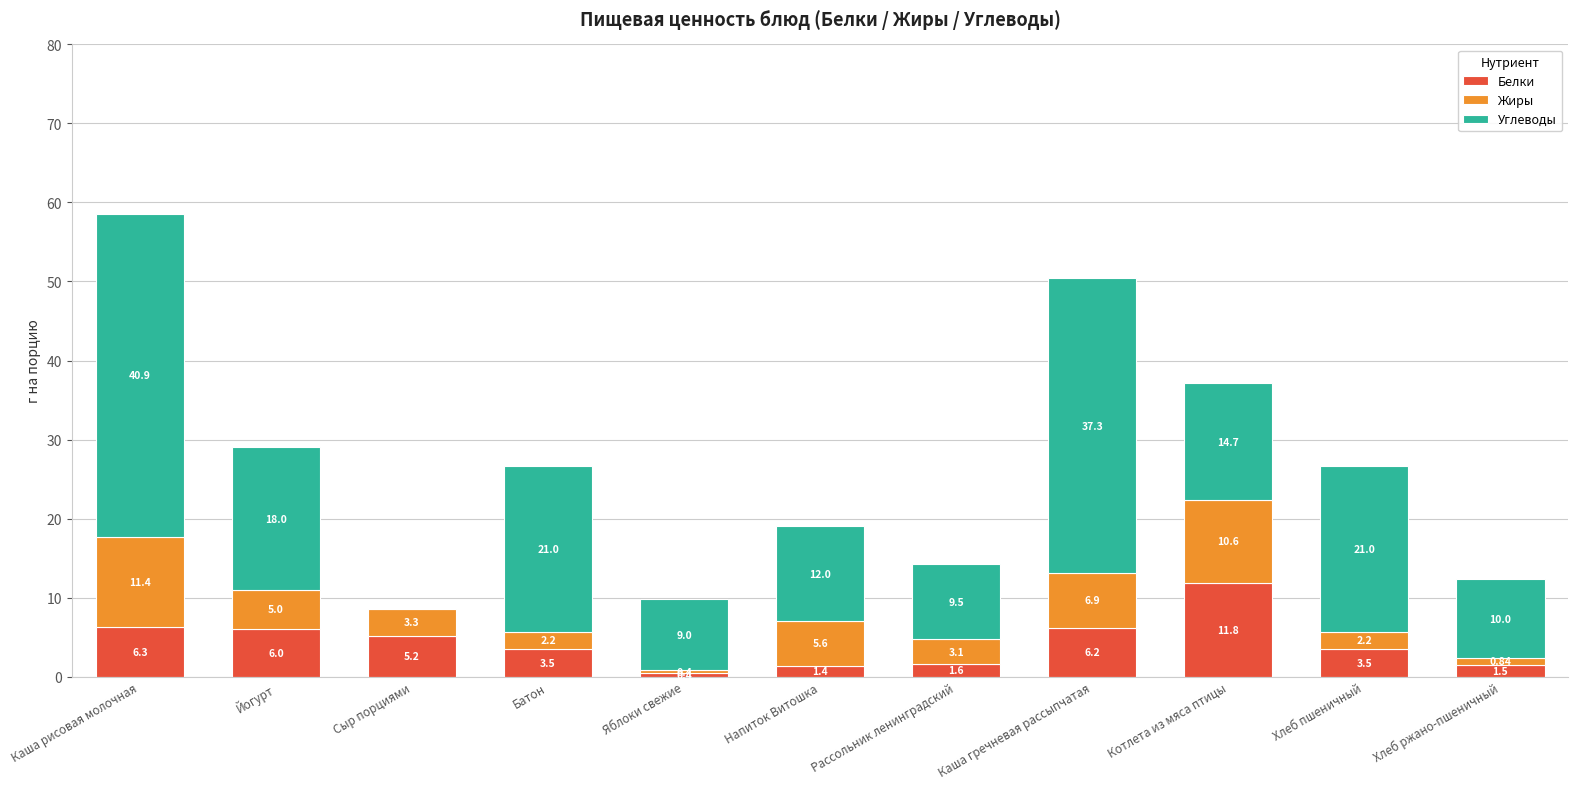

What is the sum of all Белки values?

47.4